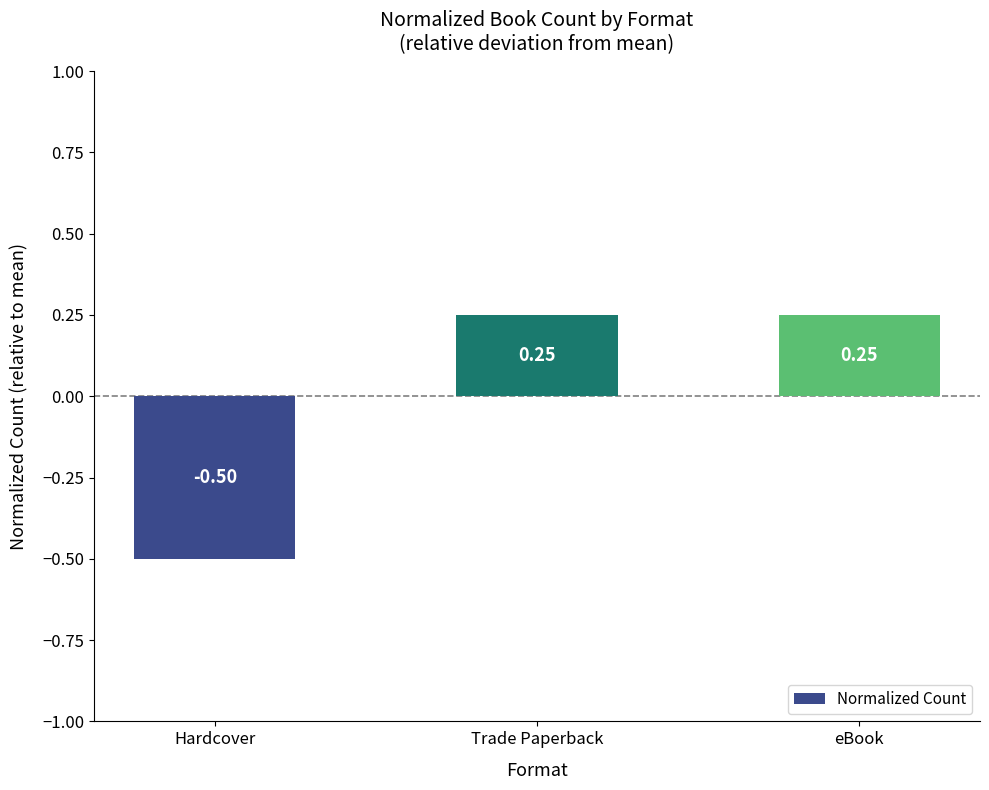

How many data points does each series have?

3